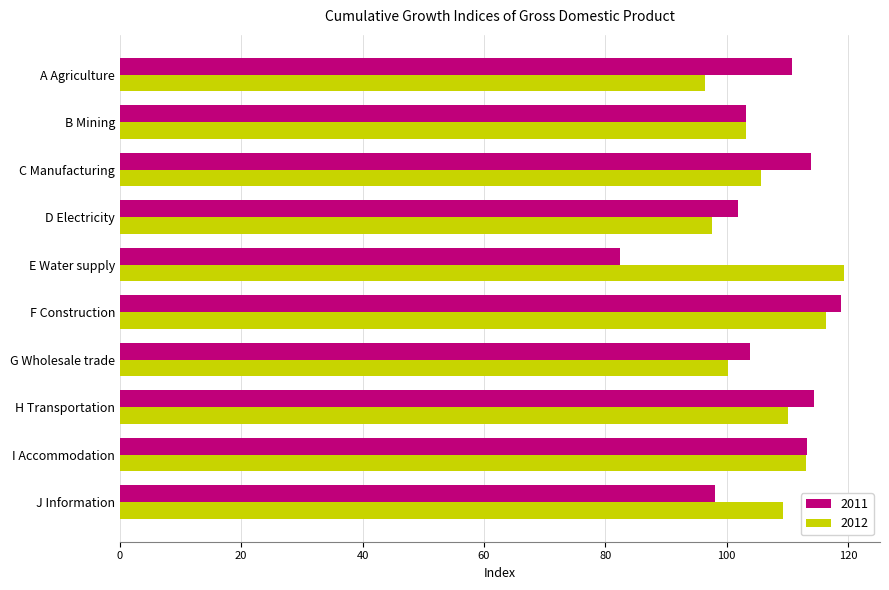

Which series has the largest range (max minus min)?

2011